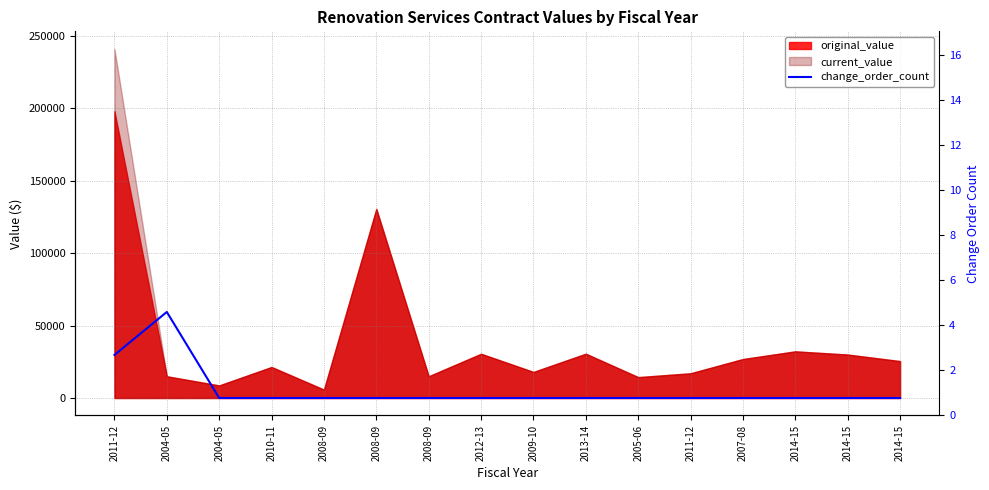

At which category does the data reach its first local peak?

2004-05